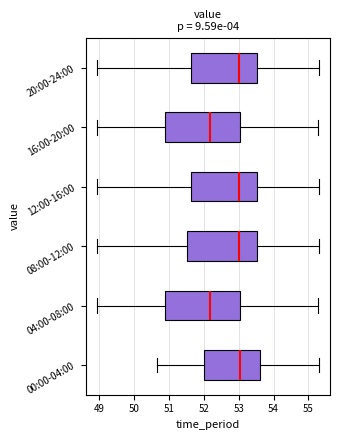

Where is the right edge of the box for 08:00-12:00 on the x-axis? The values are not printed on the chart, so give them approximately, as read against the axis.

53.5